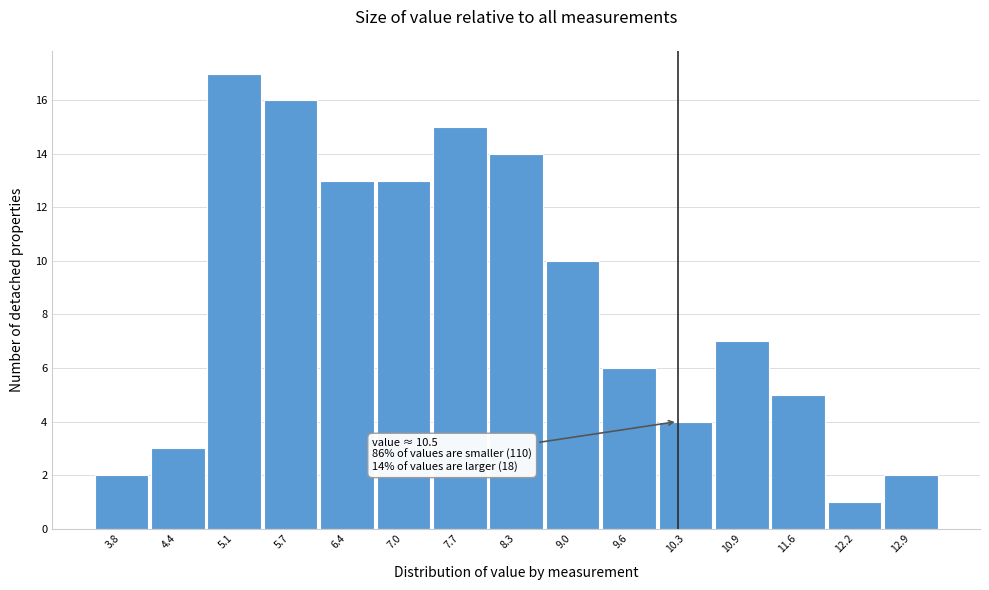

Reading left to right, transcribe all the data shown in this chart.

3.8=2	4.4=3	5.1=17	5.7=16	6.4=13	7.0=13	7.7=15	8.3=14	9.0=10	9.6=6	10.3=4	10.9=7	11.6=5	12.2=1	12.9=2